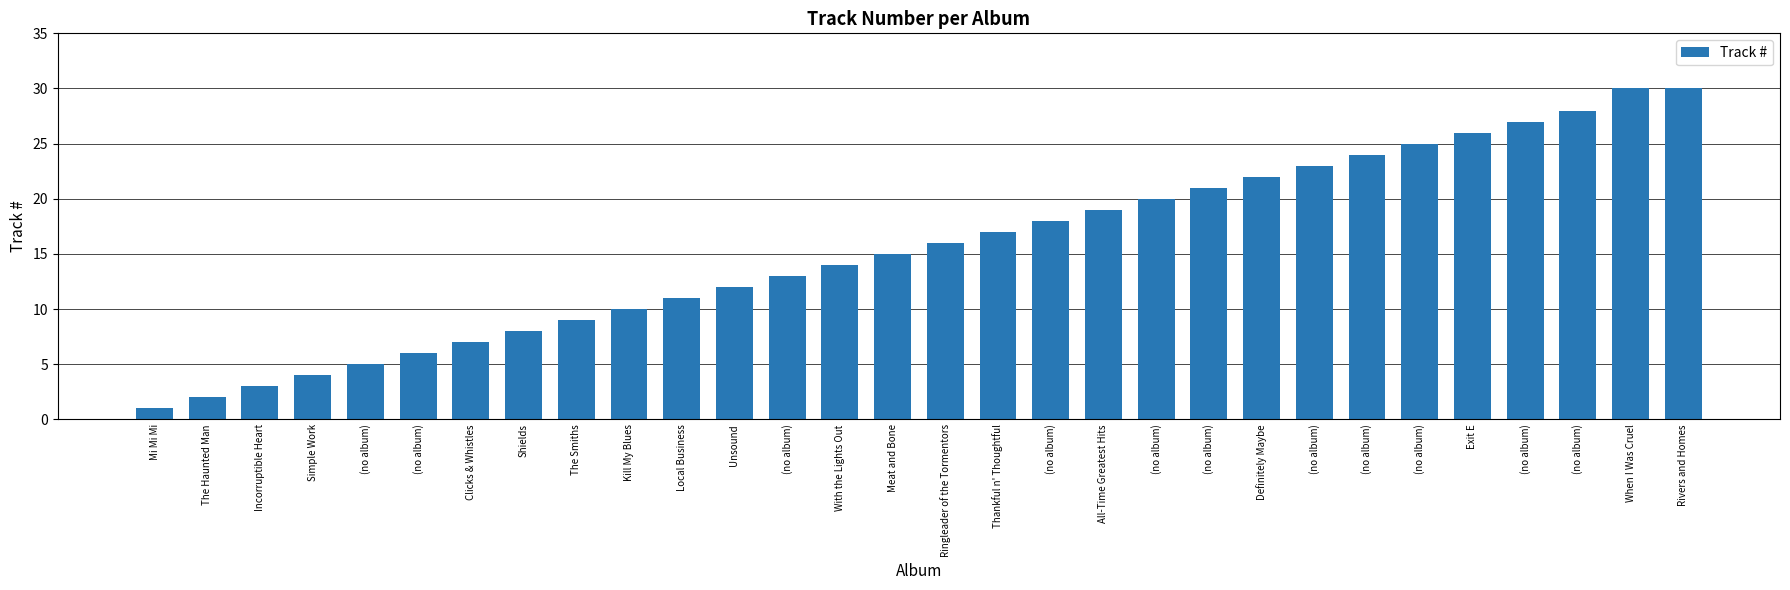

What is the difference between the second highest and second lowest values?

28